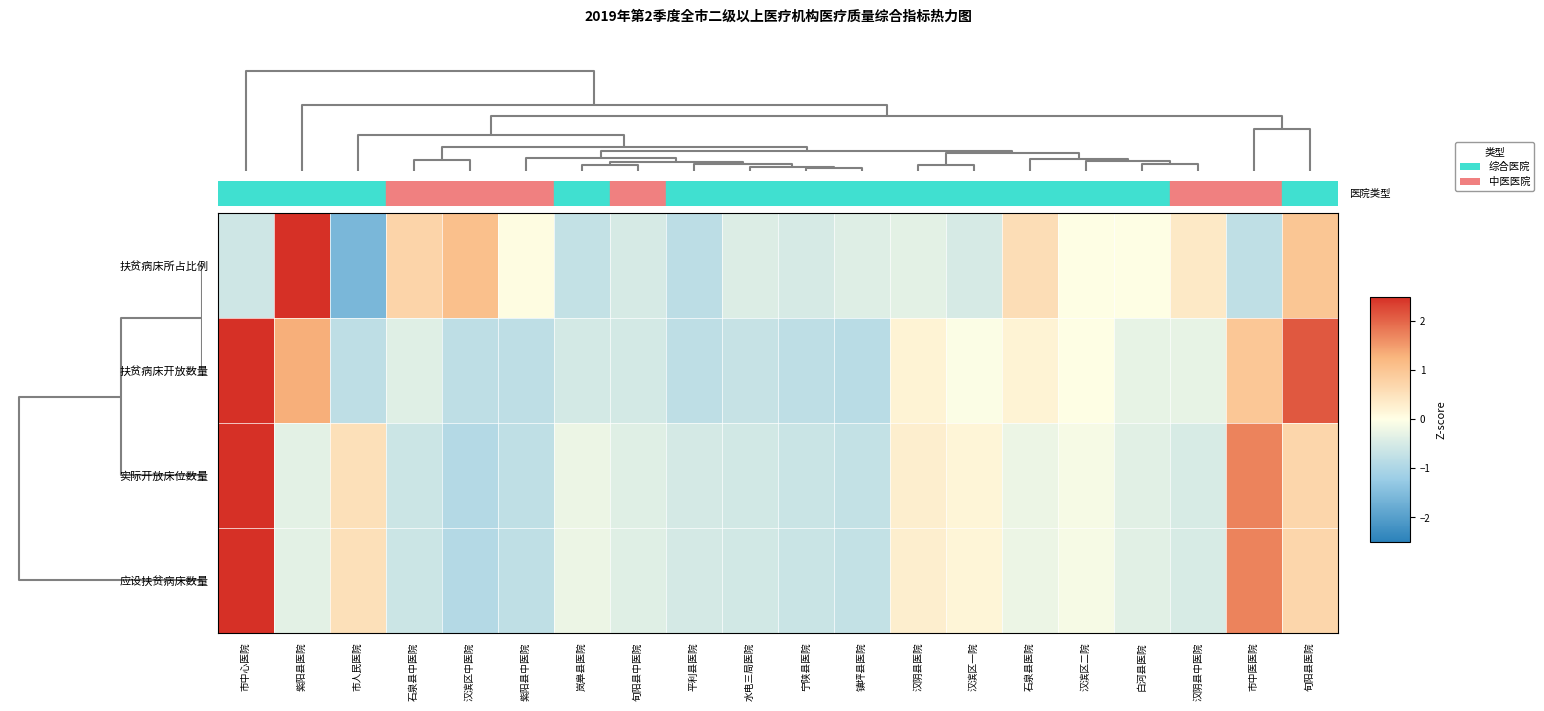

Rank the series by their maximum value, from highest to lowest.

应设扶贫病床数量, 实际开放床位数量, 扶贫病床所占比例, 扶贫病床开放数量